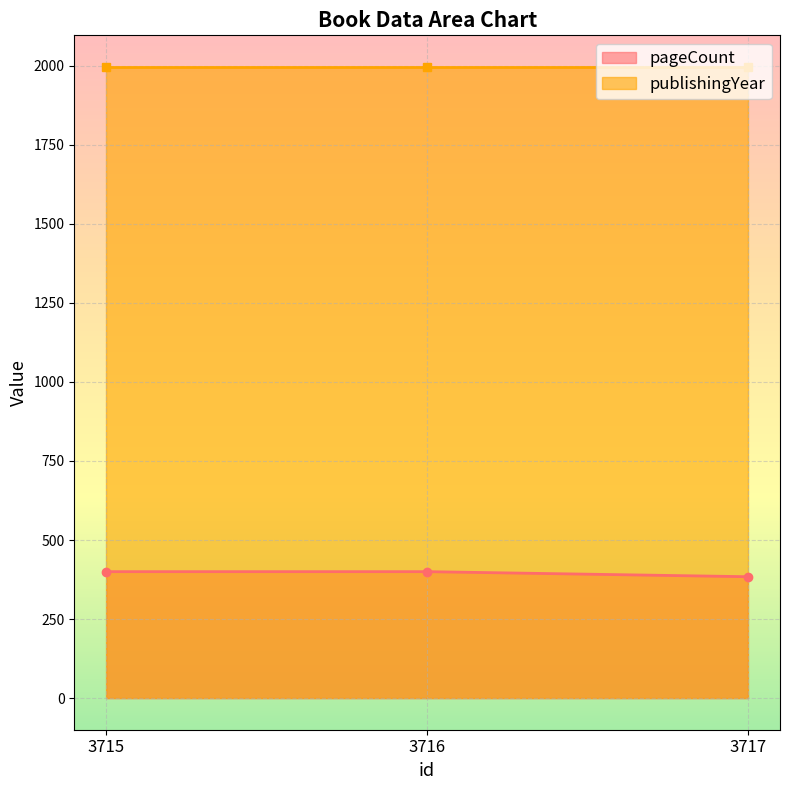

What is the value of the pageCount point at the 2nd from the left?

400